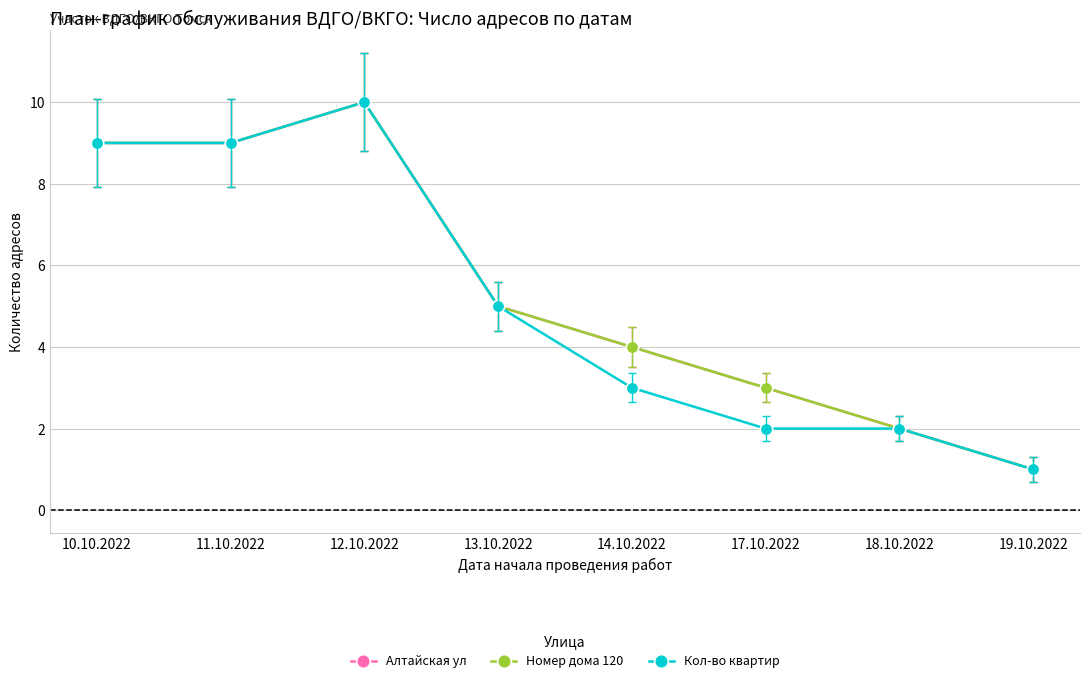

At which category does the chart reach its peak across all series?

12.10.2022